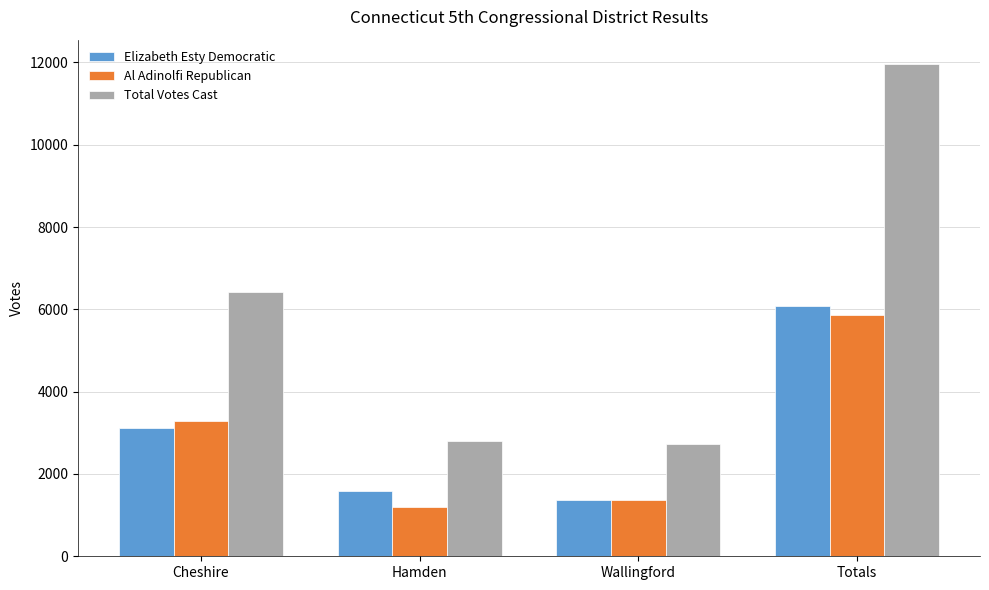

How many distinct data groups are displayed?

3